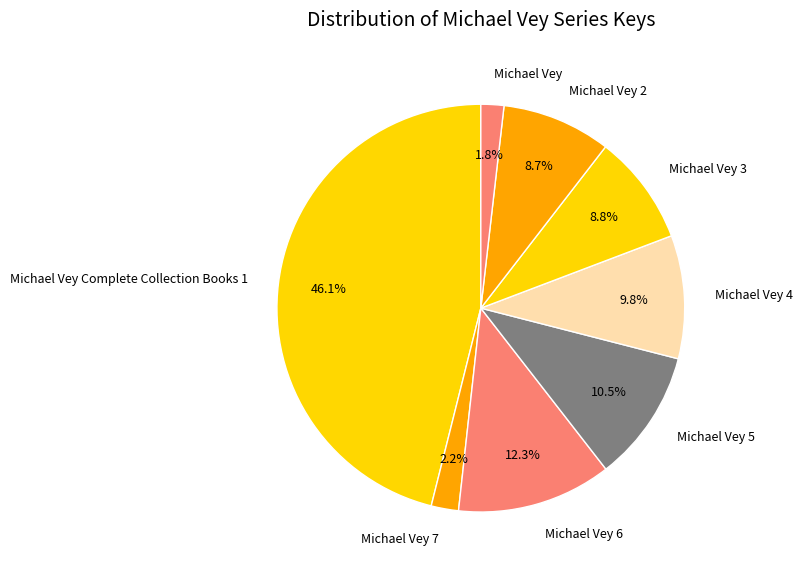

Combined, do Michael Vey 5 and Michael Vey 3 account for over 50%?

No